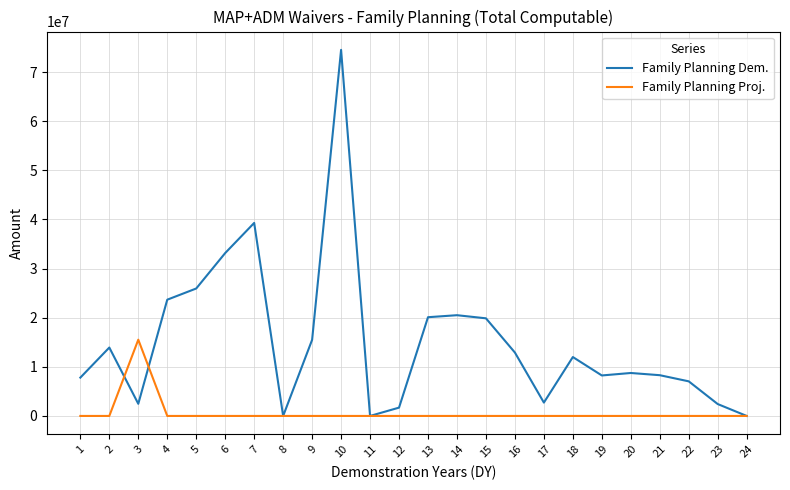

Which series has the widest spread of values?

Family Planning Dem.